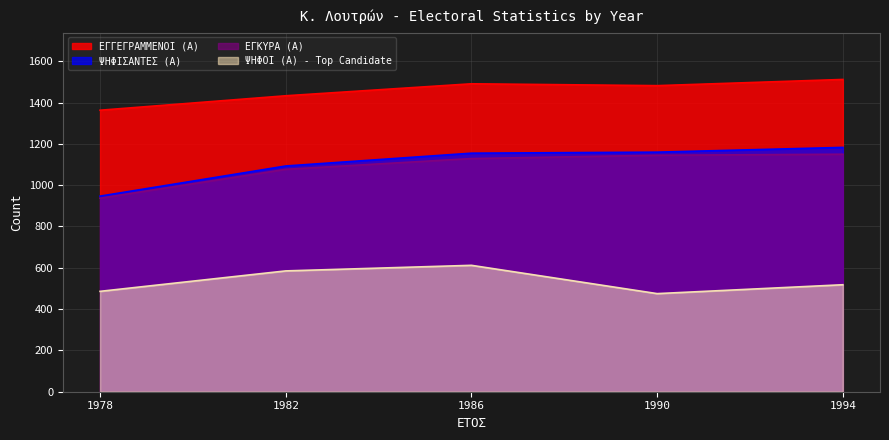

At 1978, list the series in order from largest to smallest.

ΕΓΓΕΓΡΑΜΜΕΝΟΙ (Α), ΨΗΦΙΣΑΝΤΕΣ (Α), ΕΓΚΥΡΑ (Α), ΨΗΦΟΙ (Α) - Top Candidate